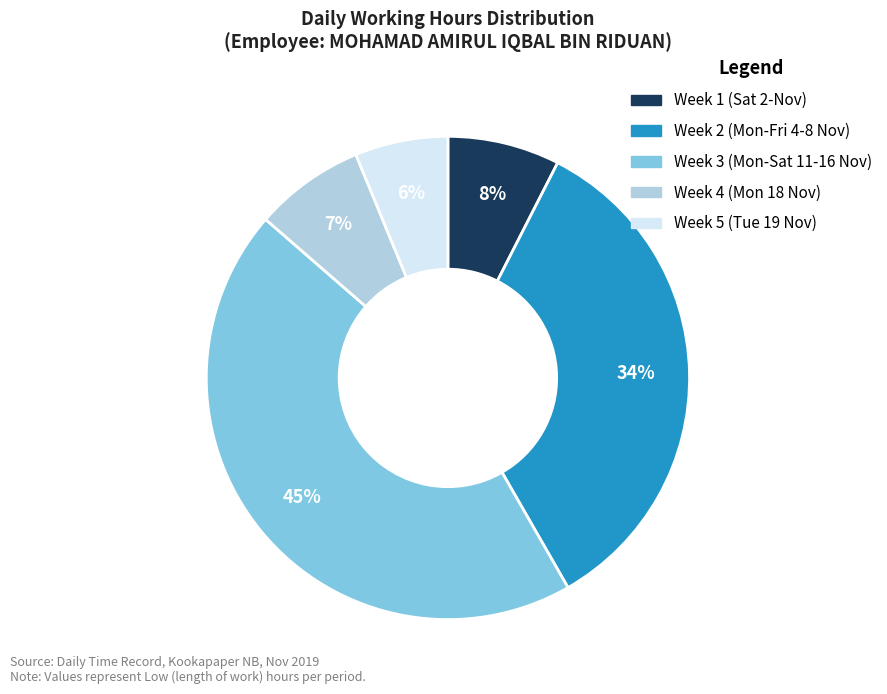

To the nearest percent, what is the average slice percentage?

20%